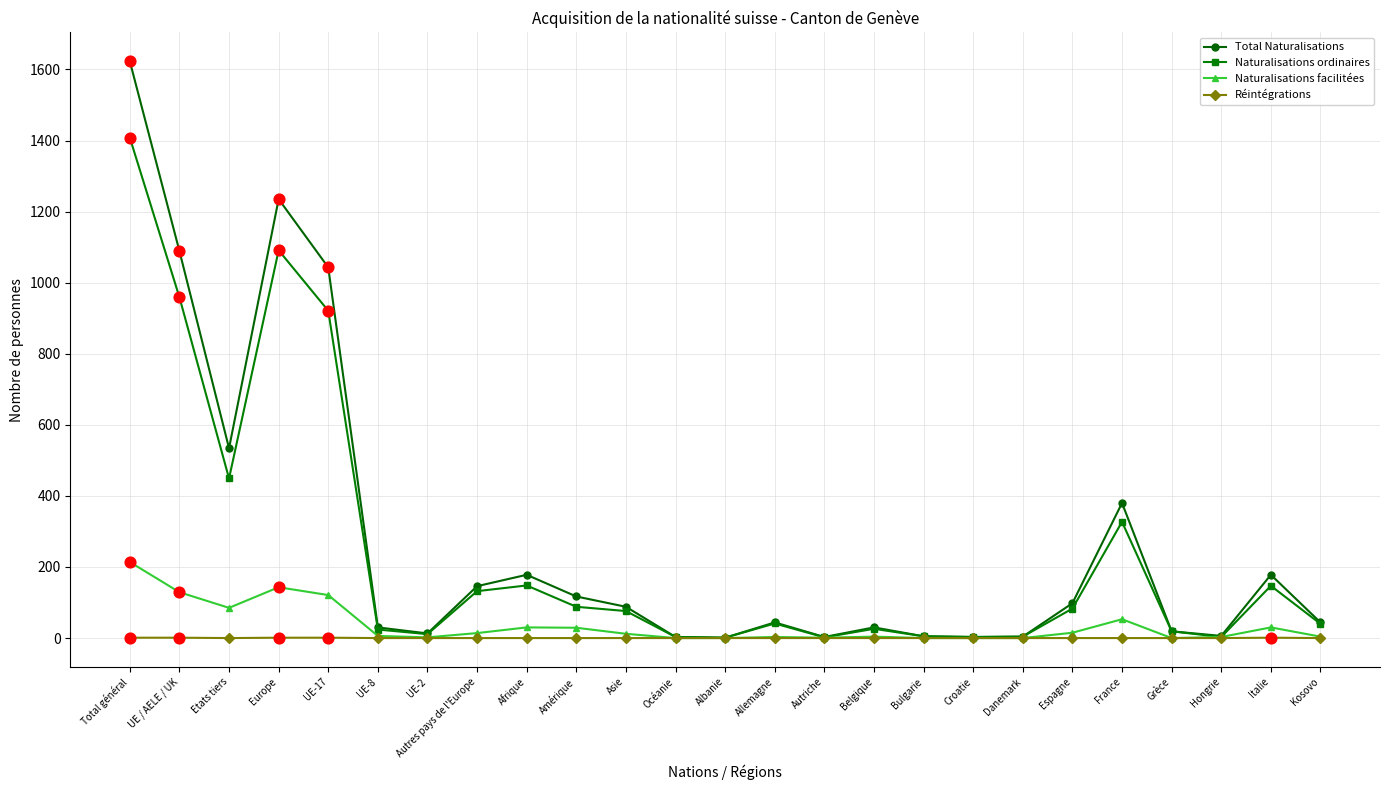

Which series has the widest spread of values?

Total Naturalisations